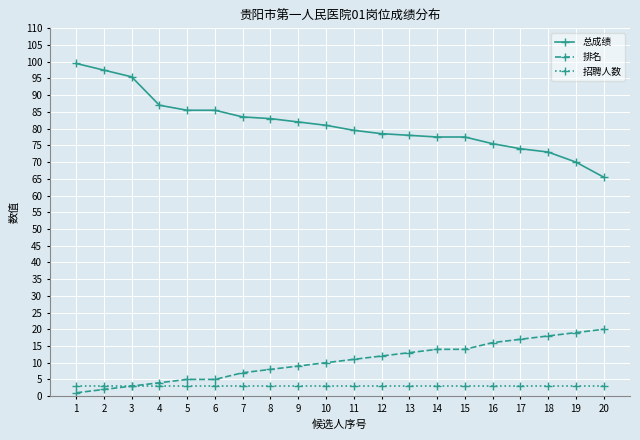

What is the highest value of the 排名 series?

20.0